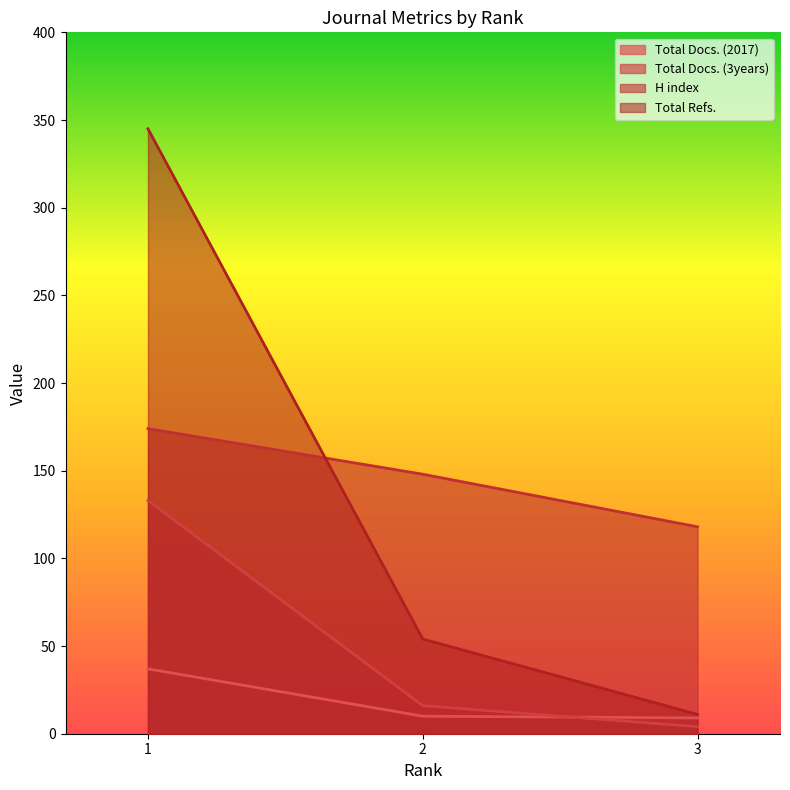

What is the difference between the maximum and minimum values in the Total Docs. (3years) series?

129